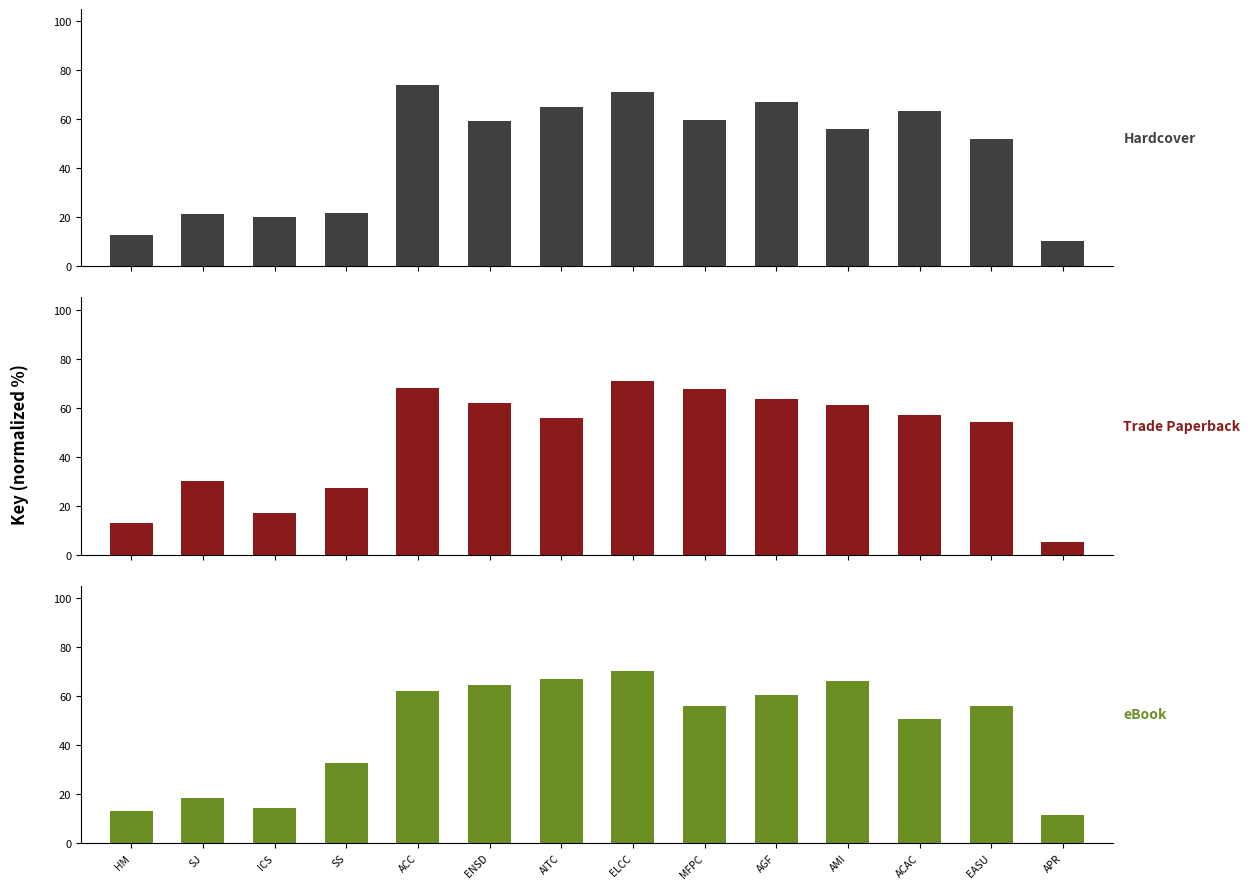

Reading right to left, what are all the values shown in this chart?

Hardcover: 10.5	52.0	63.5	56.2	67.2	59.7	71.3	64.9	59.3	74.0	21.7	20.1	21.5	13.0
Trade Paperback: 5.0	54.0	57.0	61.2	63.7	67.7	70.8	55.9	61.8	68.0	27.2	17.1	30.0	13.0
eBook: 11.5	56.0	50.5	66.2	60.2	55.7	70.3	66.9	64.3	62.0	32.7	14.1	18.5	13.0